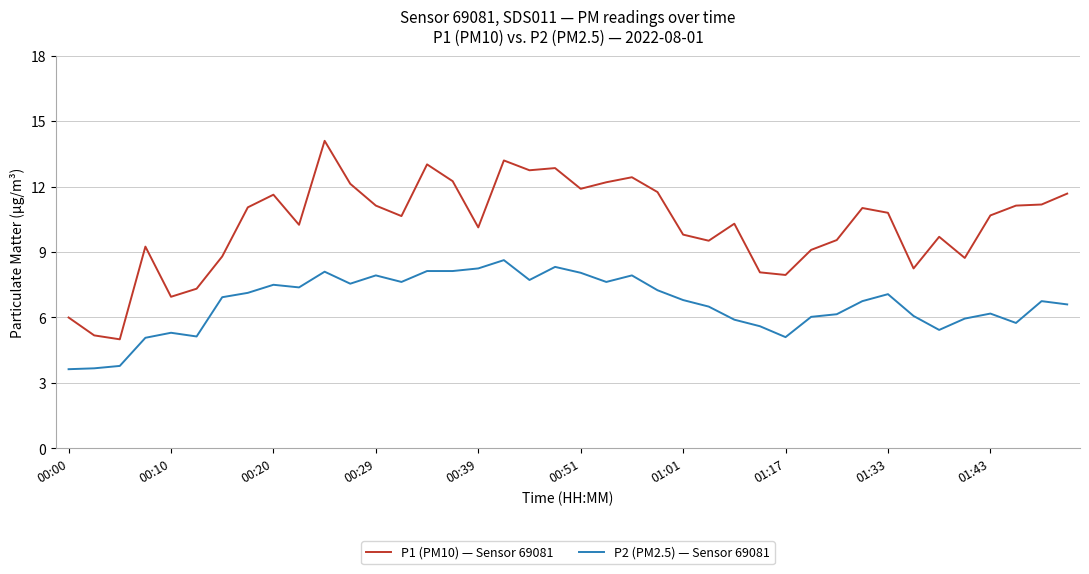

What is the highest value of the P2 (PM2.5) — Sensor 69081 series?

8.6